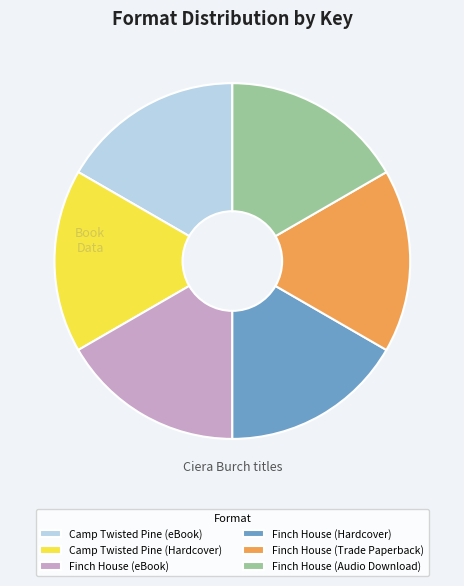

True or false: Finch House (Audio Download) accounts for 17% of the total.

True